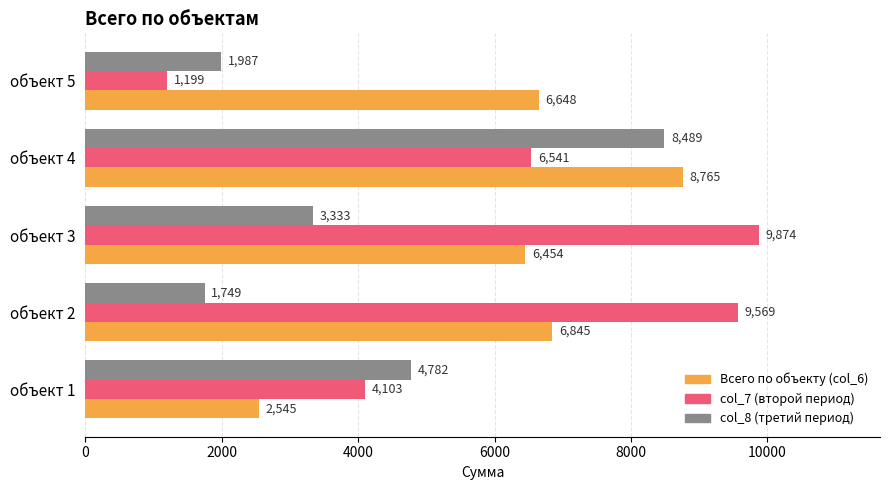

How many categories are shown in the chart?

5